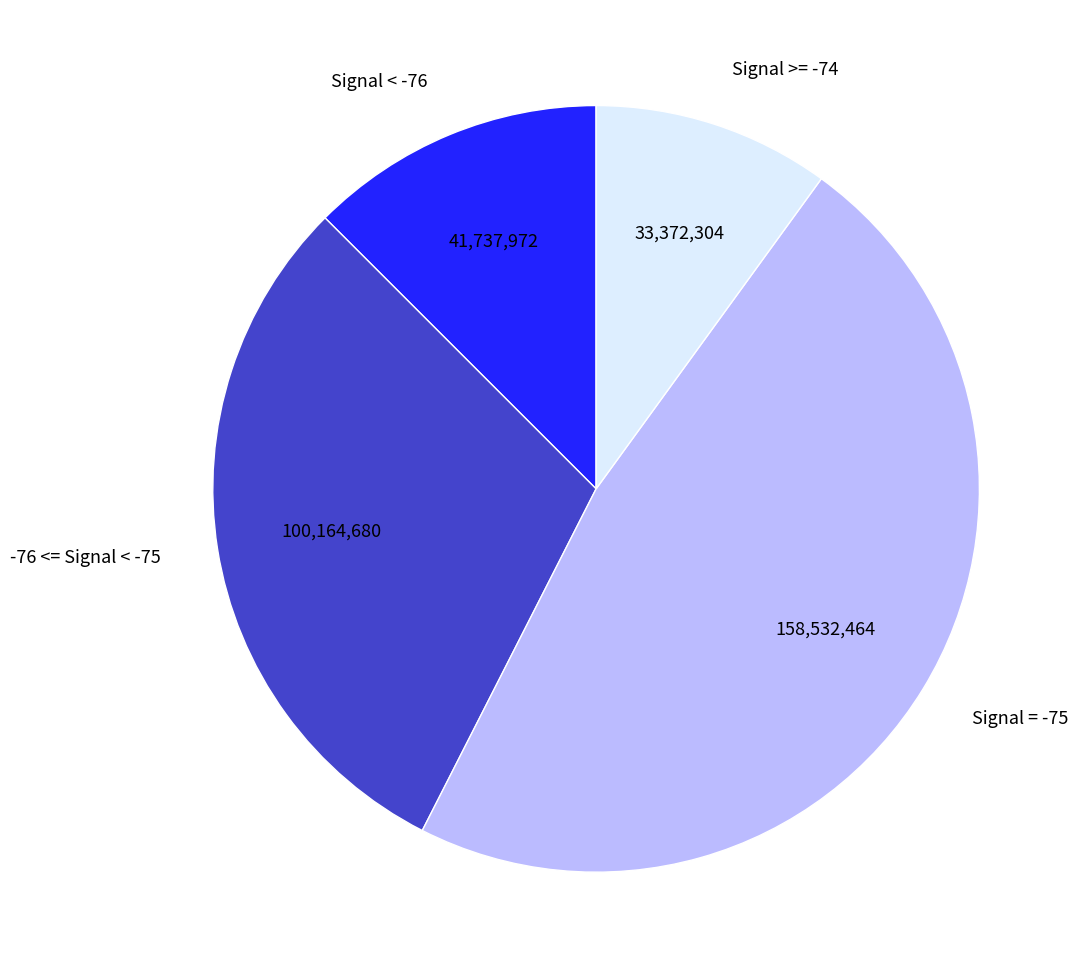

Is there any slice that represents more than half of the pie?

No